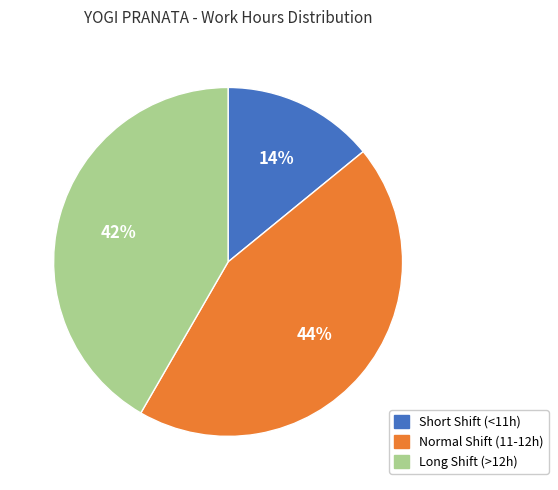

True or false: Short Shift (<11h) accounts for 14% of the total.

True